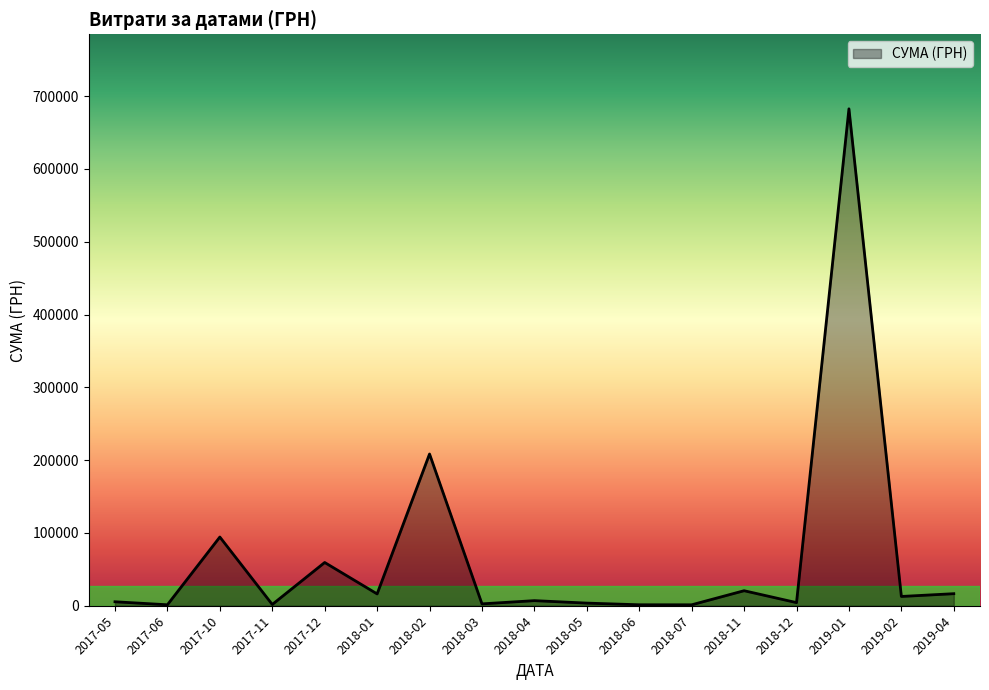

The value at 2017-12 is 59400.0. True or false?

True